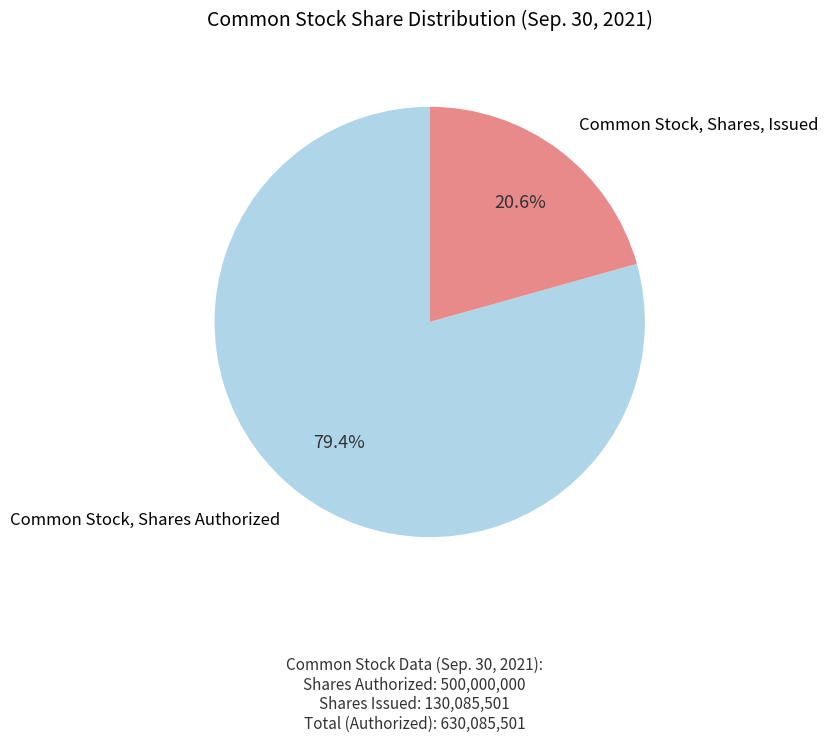

Is there any slice that represents more than half of the pie?

Yes